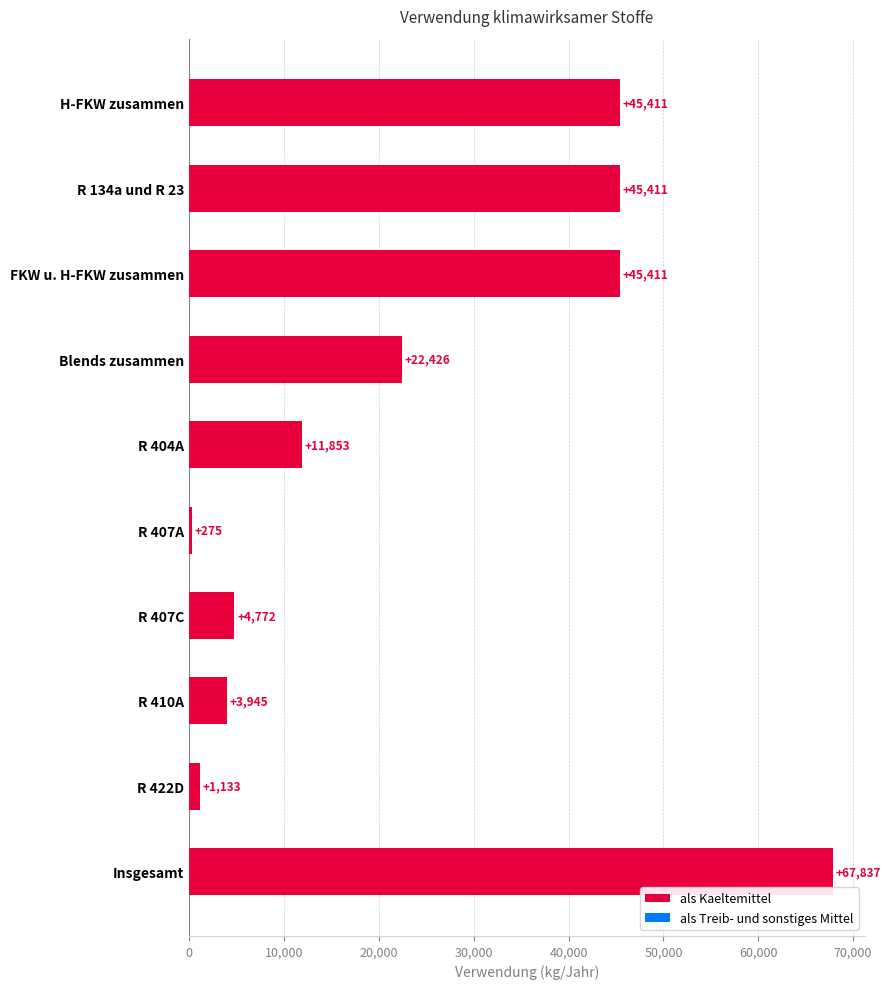

Reading bottom to top, transcribe all the data shown in this chart.

67837	1133	3945	4772	275	11853	22426	45411	45411	45411